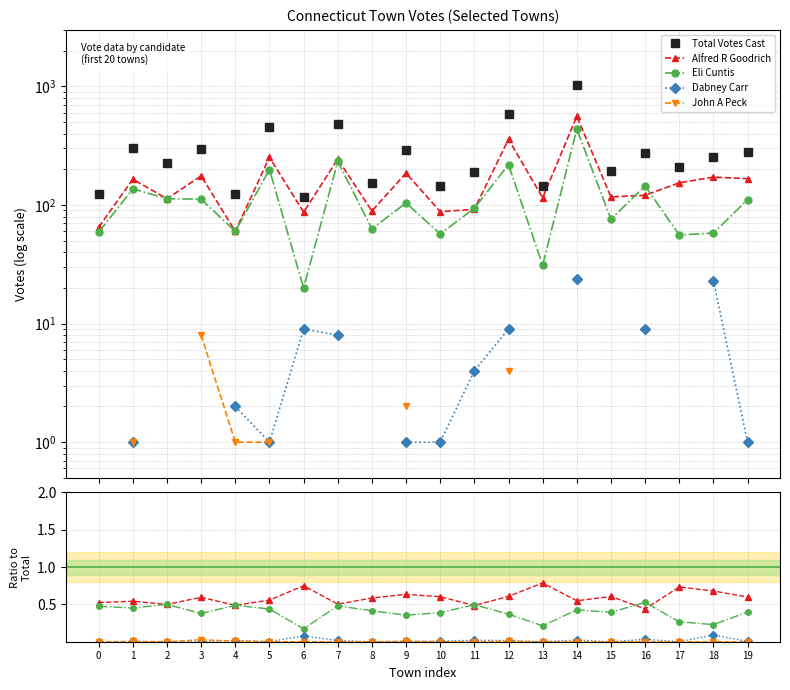

What value does the Eli Cuntis series have at 6?

0.2